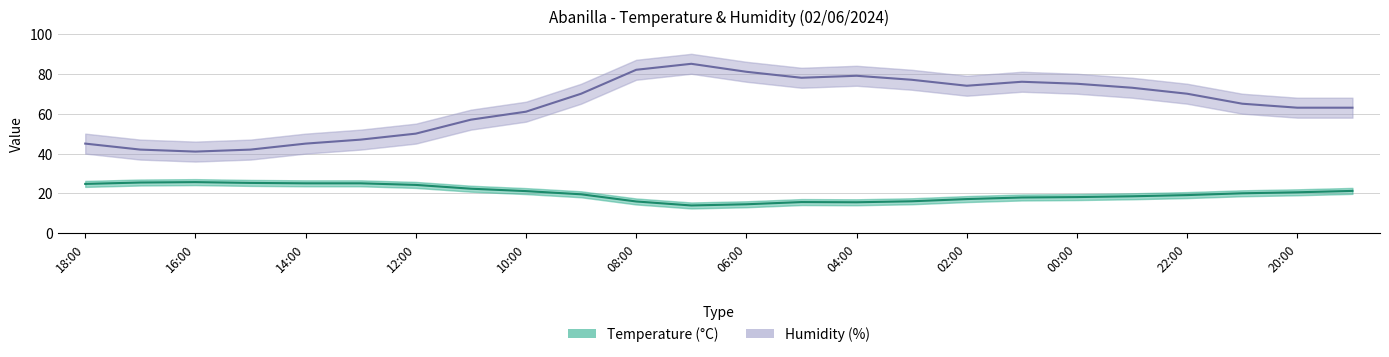

Rank the series by their maximum value, from highest to lowest.

Humidity (%) line, Temperature (°C) line